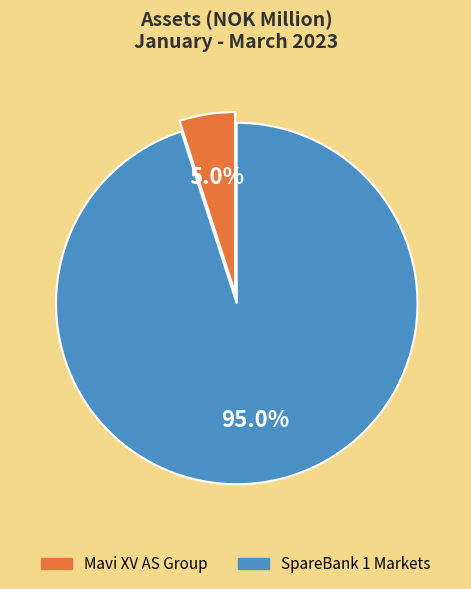

What percentage is the SpareBank 1 Markets slice, to the nearest percent?

95%